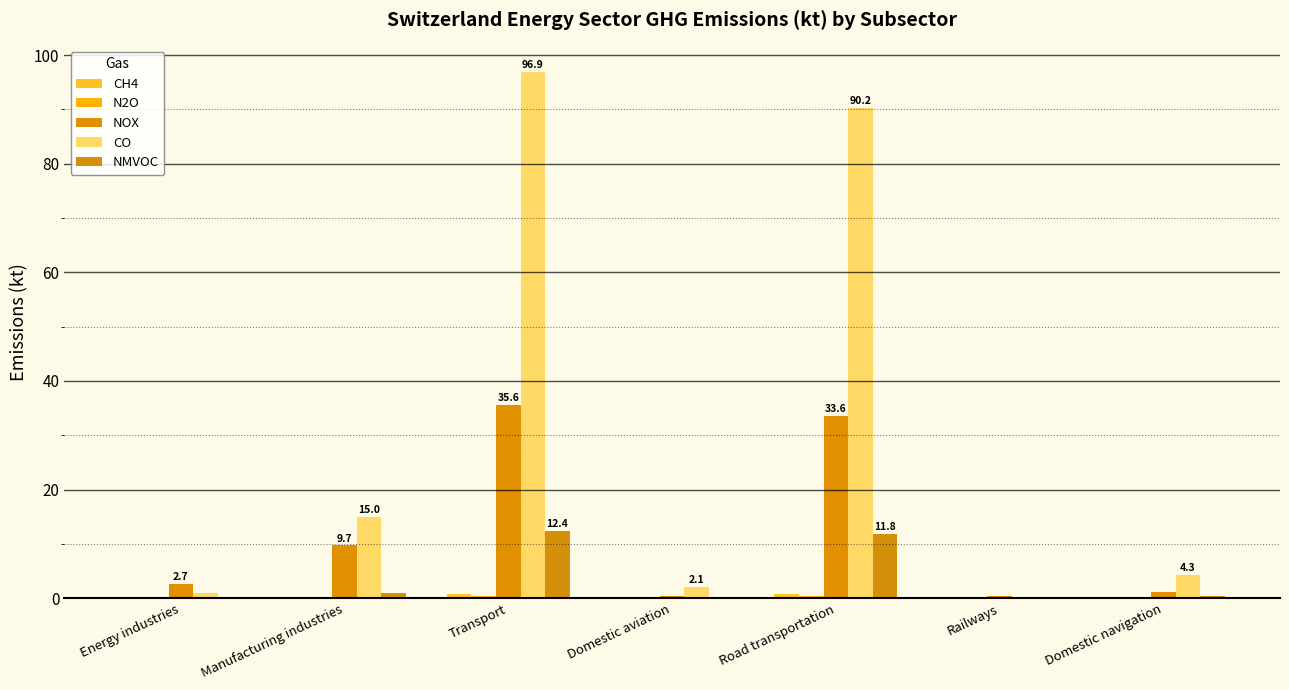

At which label is NOX closest to 18?

Manufacturing industries